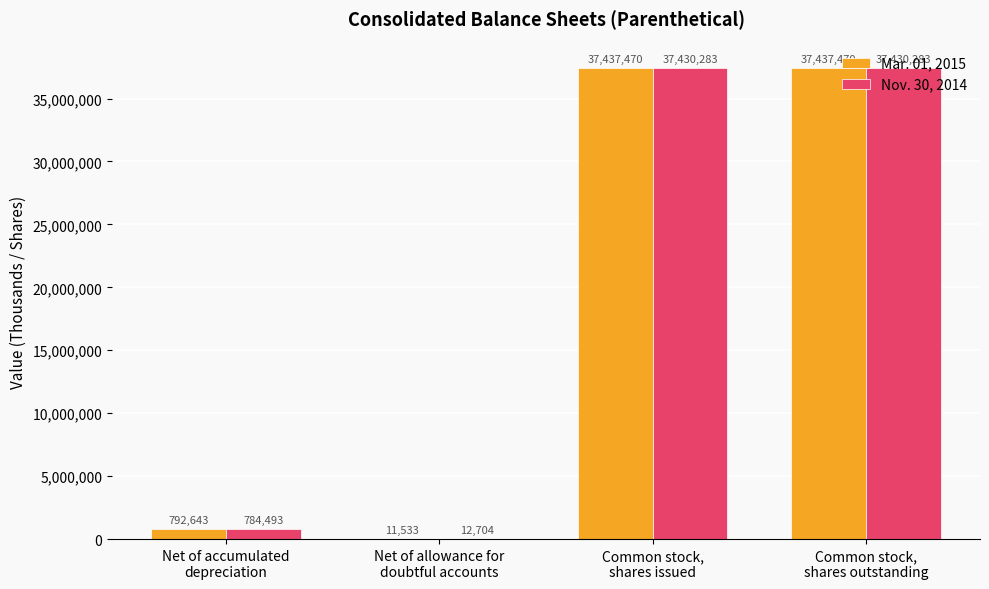

At which label is Nov. 30, 2014 closest to 18721493?

Net of accumulated
depreciation